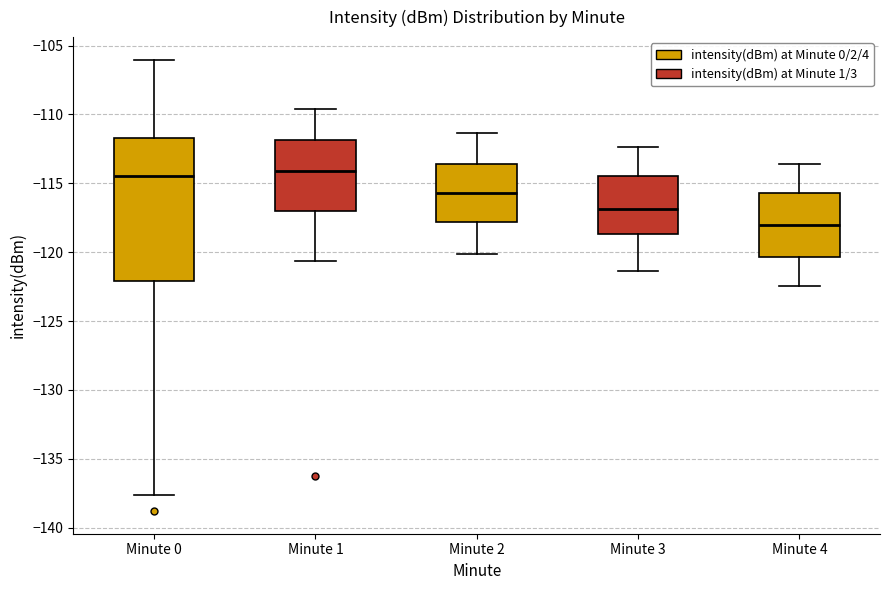

Where does the lower whisker of the box for Minute 1 end on the y-axis? The values are not printed on the chart, so give them approximately, as read against the axis.

-120.5